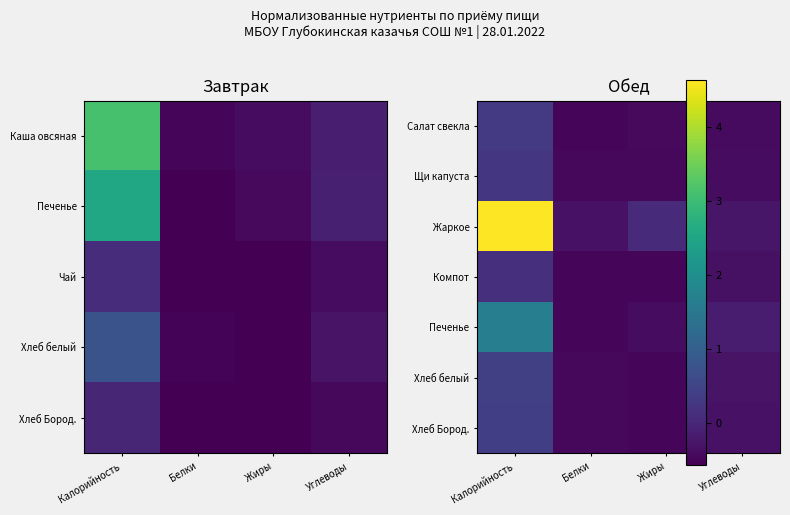

The value of Компот at Жиры is -0.5. True or false?

True